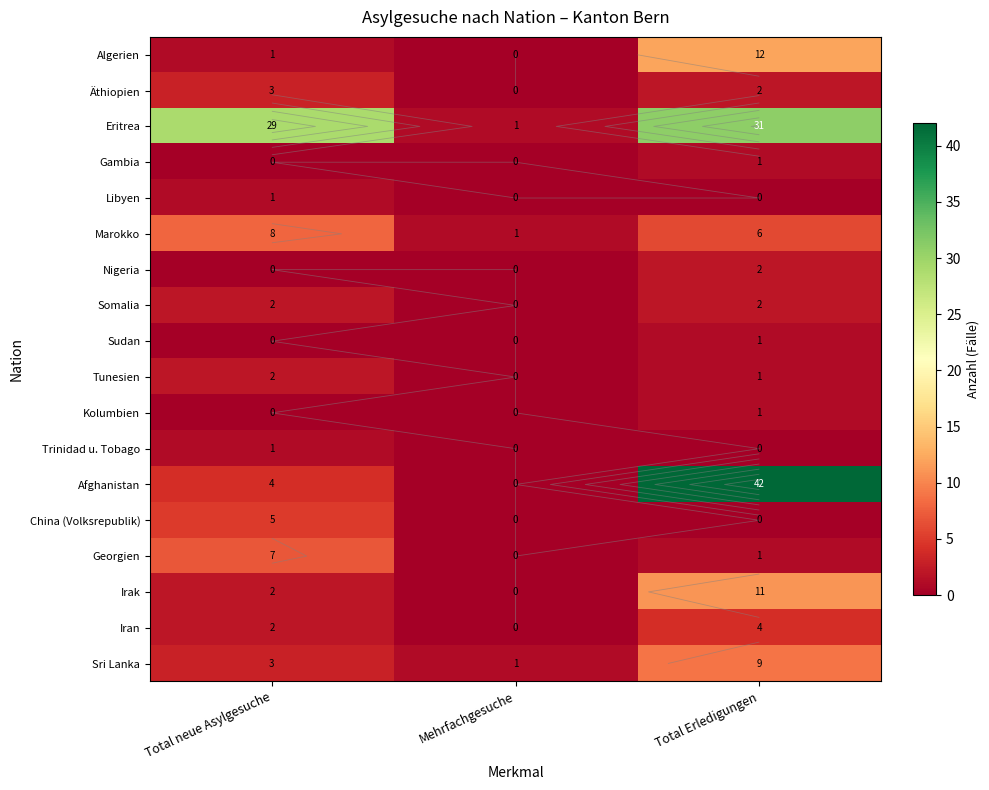

What is the average value of the Tunesien series?

1